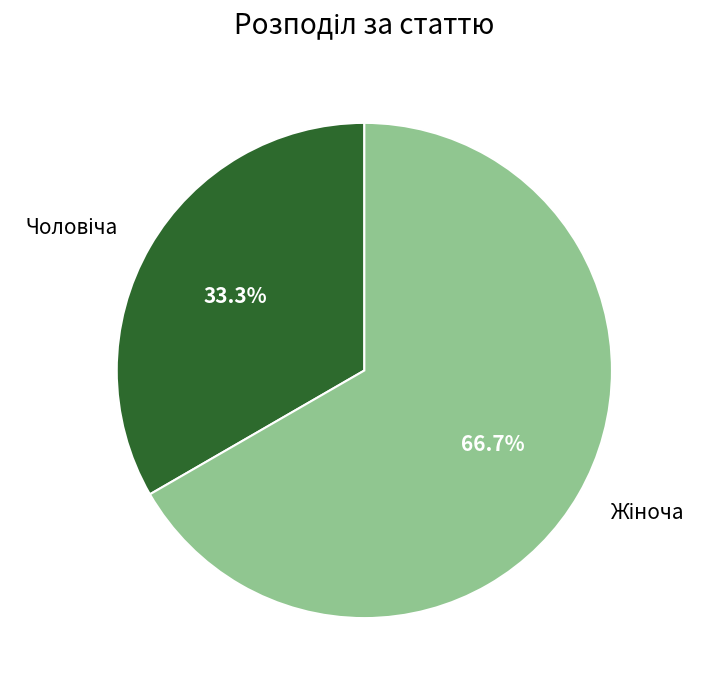

Is there any slice that represents more than half of the pie?

Yes